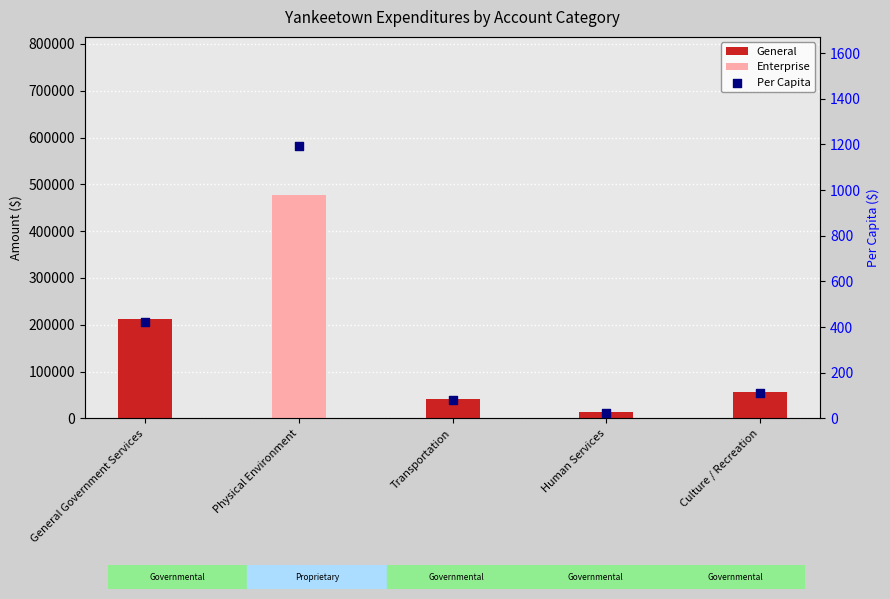

Which series reaches the maximum Y coordinate?

Enterprise